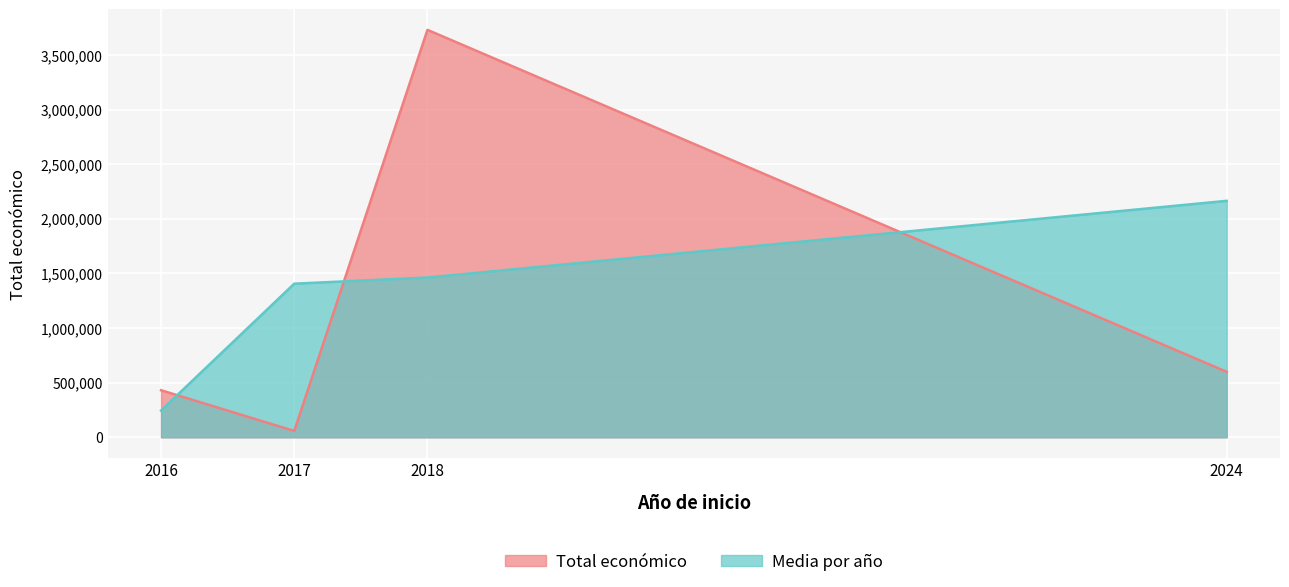

Approximately how many times larger is the value at 2017 compared to 2016?

0.1